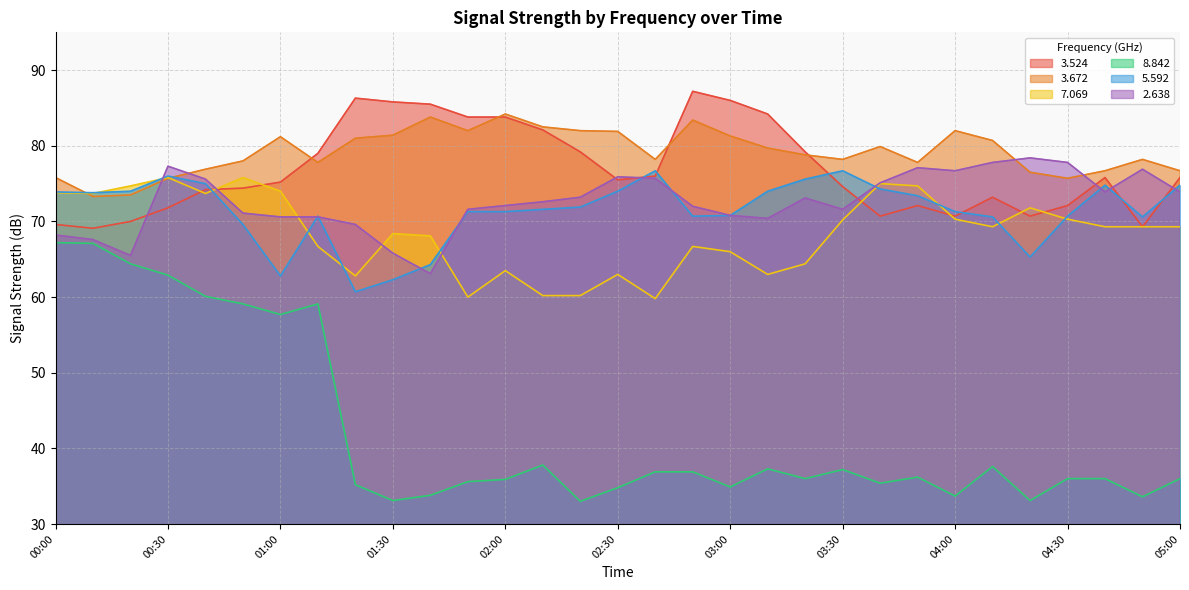

Is the value of   3.672 at 02:00 greater than the value of   7.069 at 04:50?

Yes